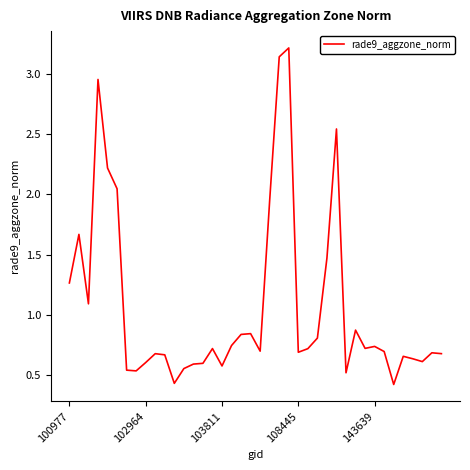

What is the smallest value displayed?

0.4